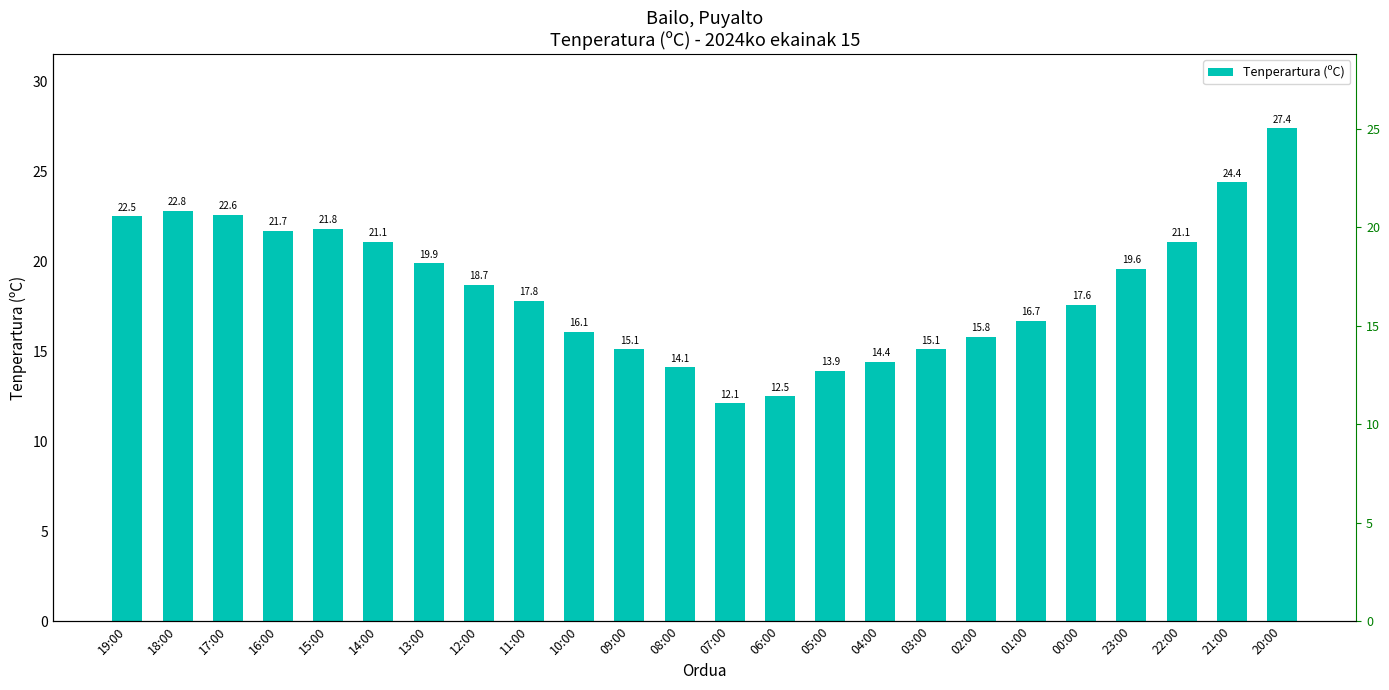

At which category does the chart reach its peak across all series?

20:00